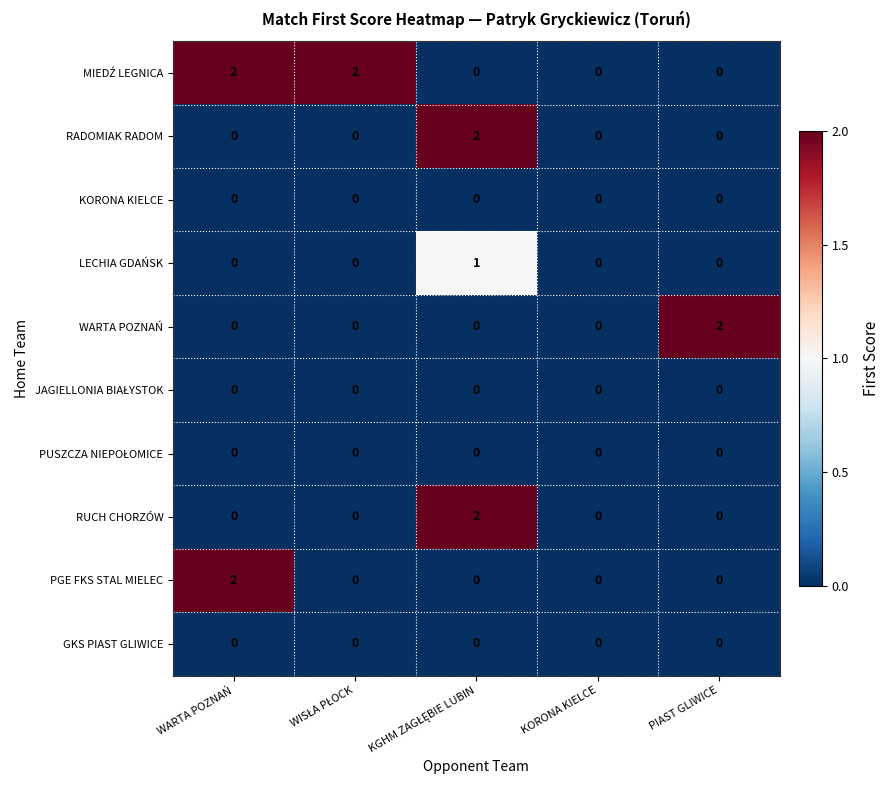

Between KORONA KIELCE and PIAST GLIWICE, which series saw the biggest shift?

WARTA POZNAŃ